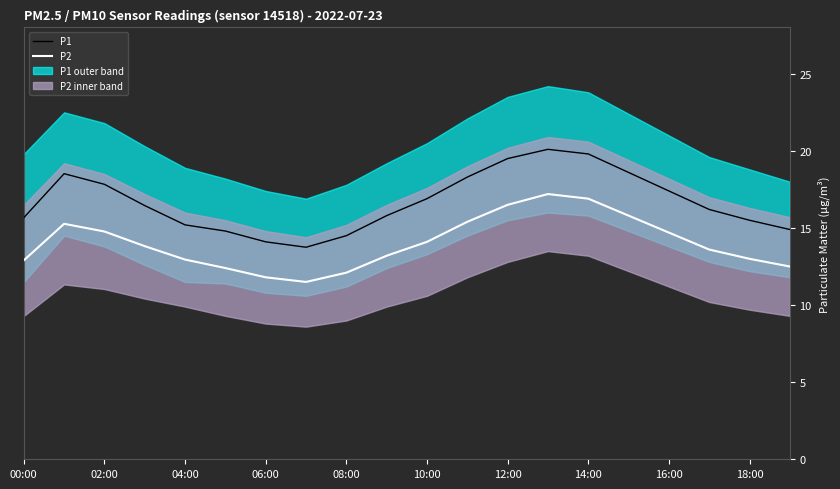

What is the difference between the highest and lowest values at 16:00?

2.7